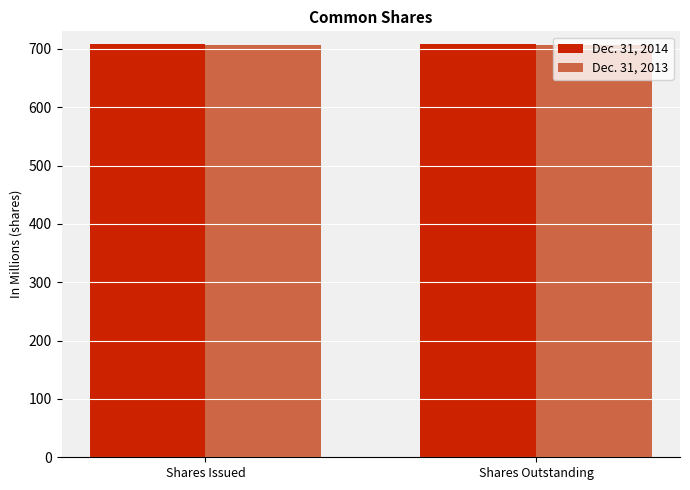

What are all the series names shown in the legend?

Dec. 31, 2014, Dec. 31, 2013